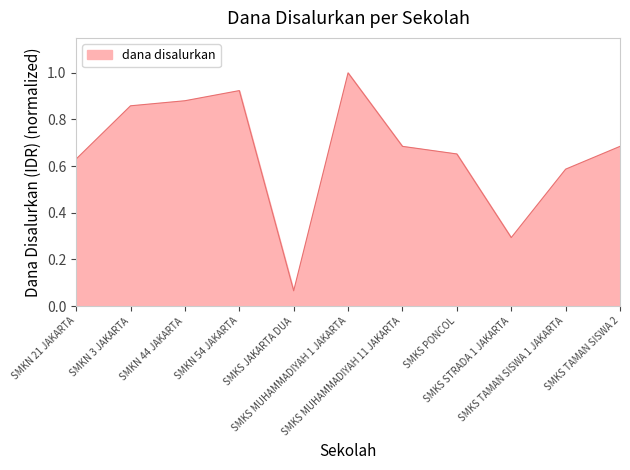

Which category has the highest value across all series?

SMKS MUHAMMADIYAH 1 JAKARTA